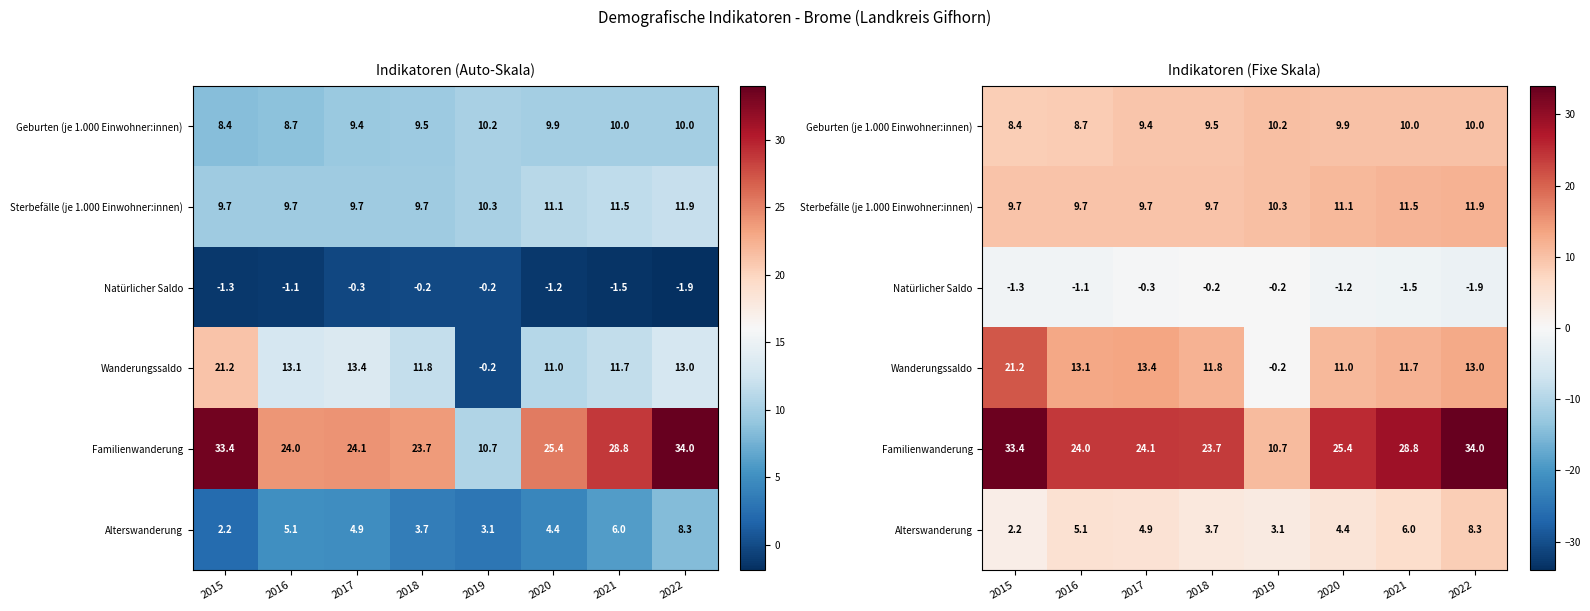

What is the difference between the Familienwanderung values at 2017 and 2015?

9.3